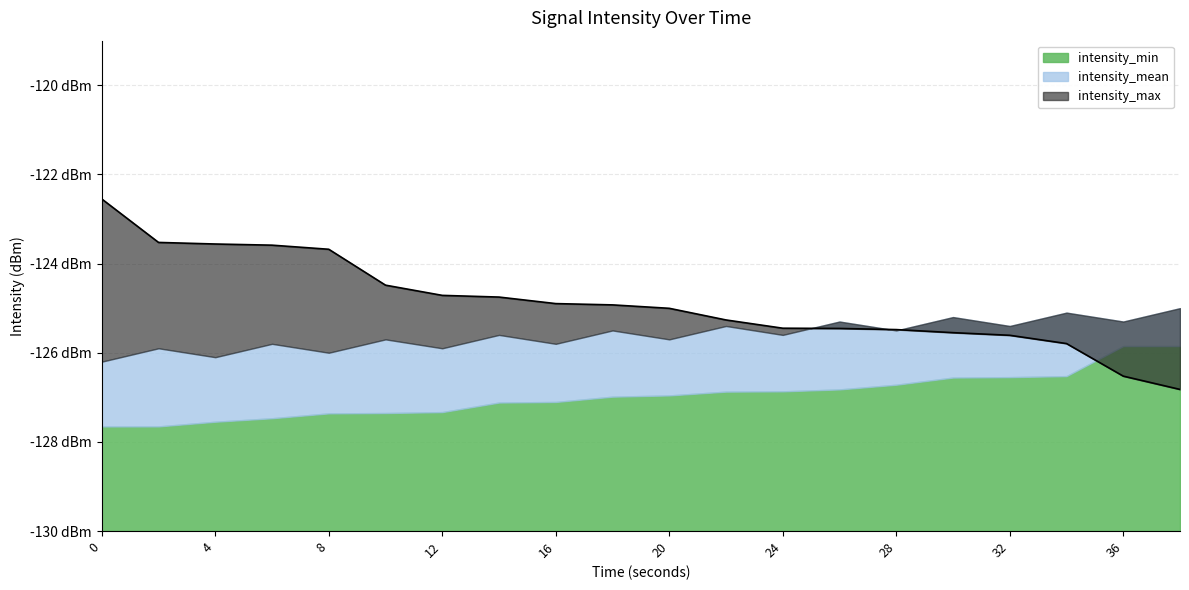

How many lines are shown in the chart?

3